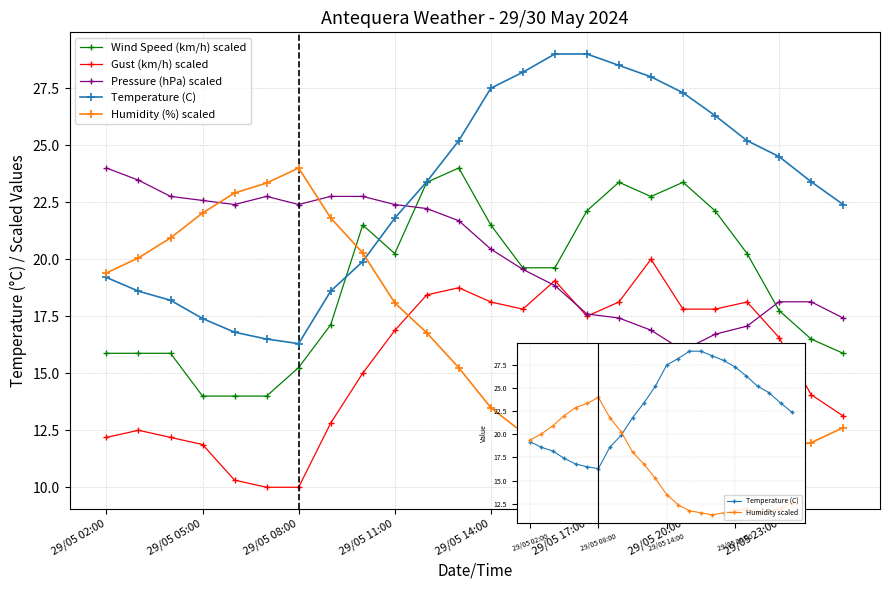

List the series in order of their peak value, lowest first.

Gust (km/h) scaled, Wind Speed (km/h) scaled, Pressure (hPa) scaled, Humidity scaled, Temperature (C)